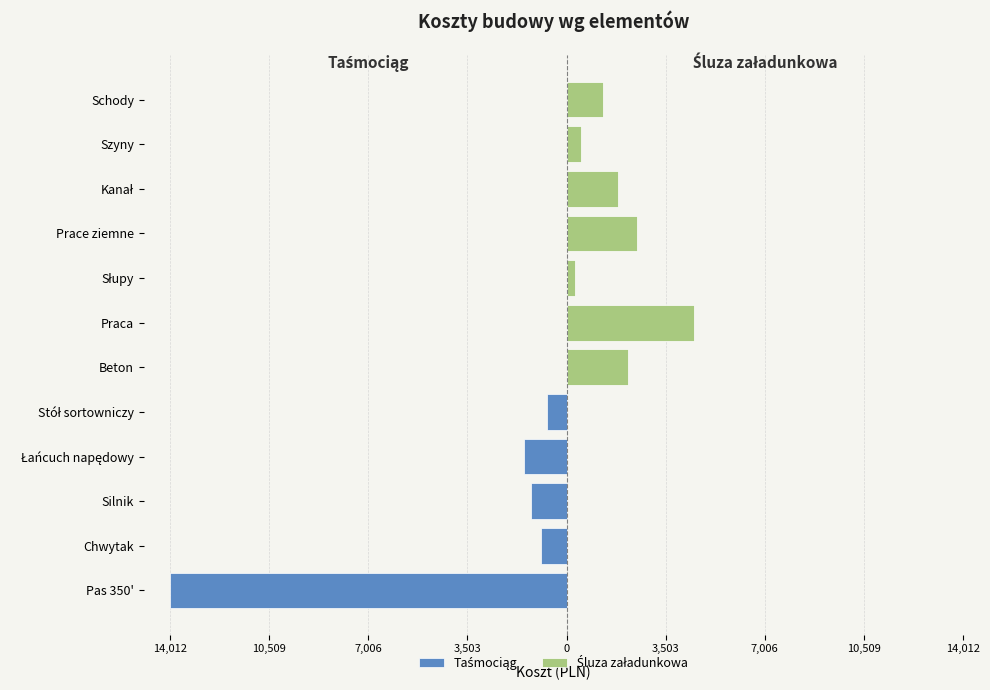

What is the greatest value displayed?

14012